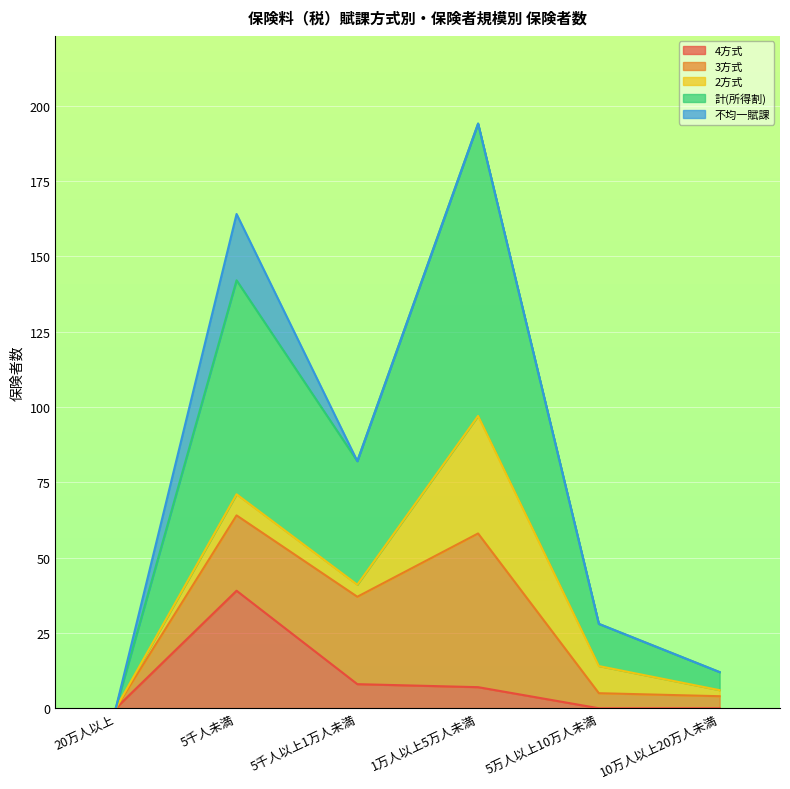

Which category has the highest value across all series?

1万人以上5万人未満